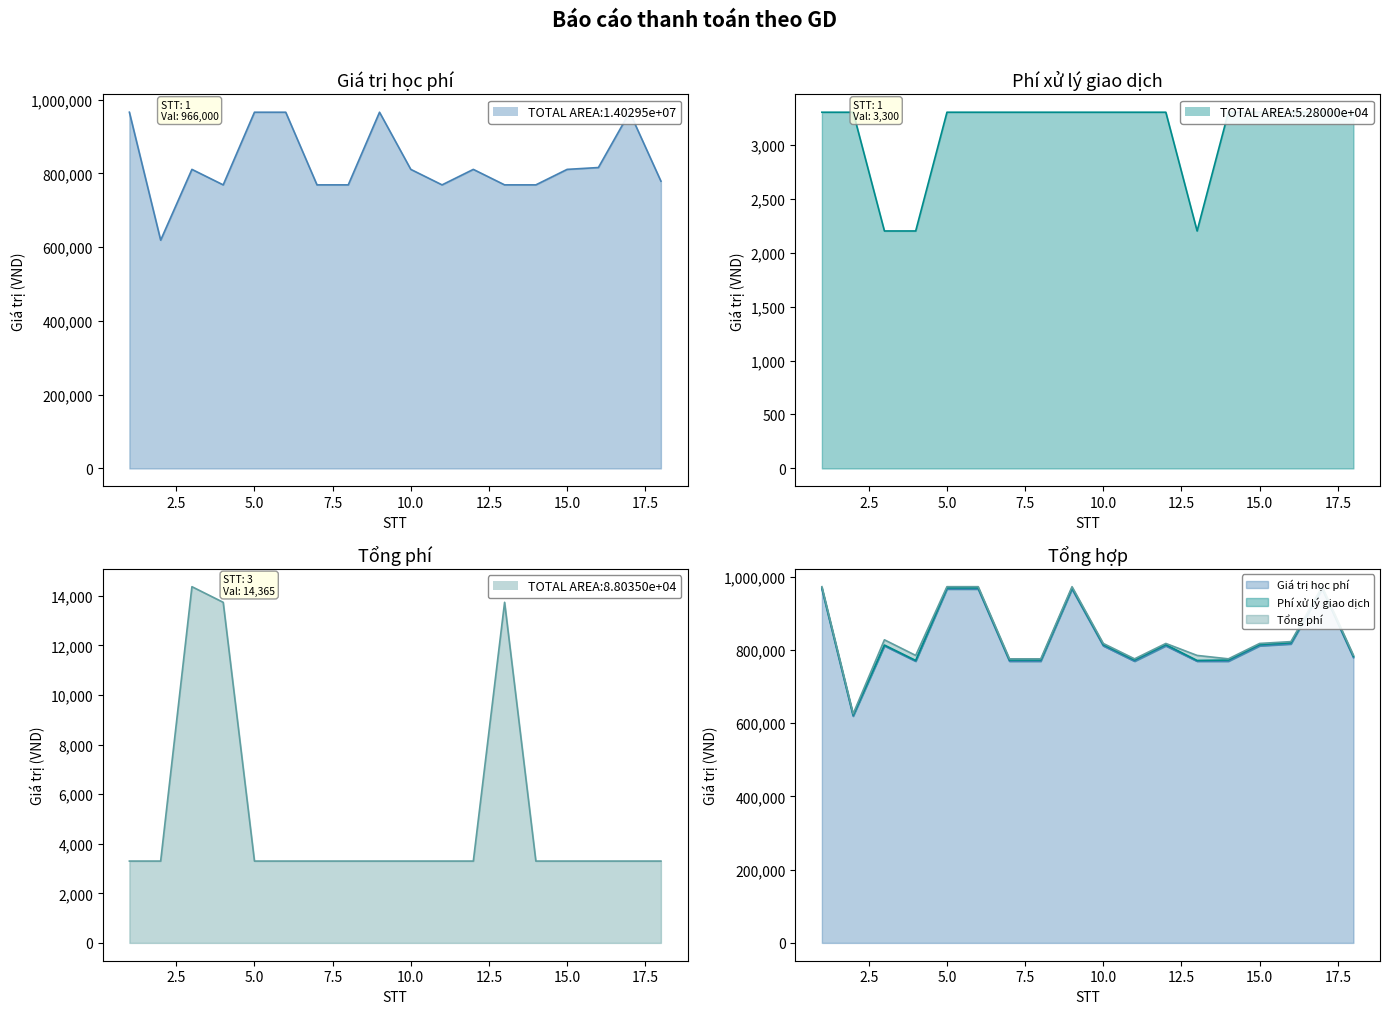

How many data points does each series have?

18